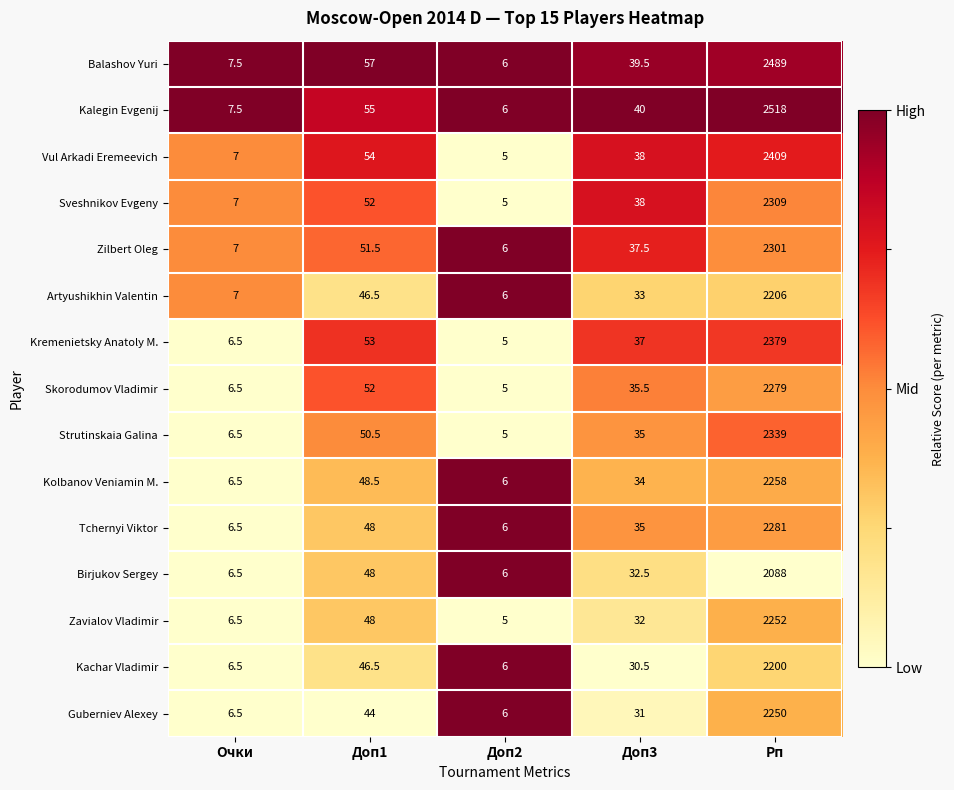

What is the average value of the Sveshnikov Evgeny series?

482.2